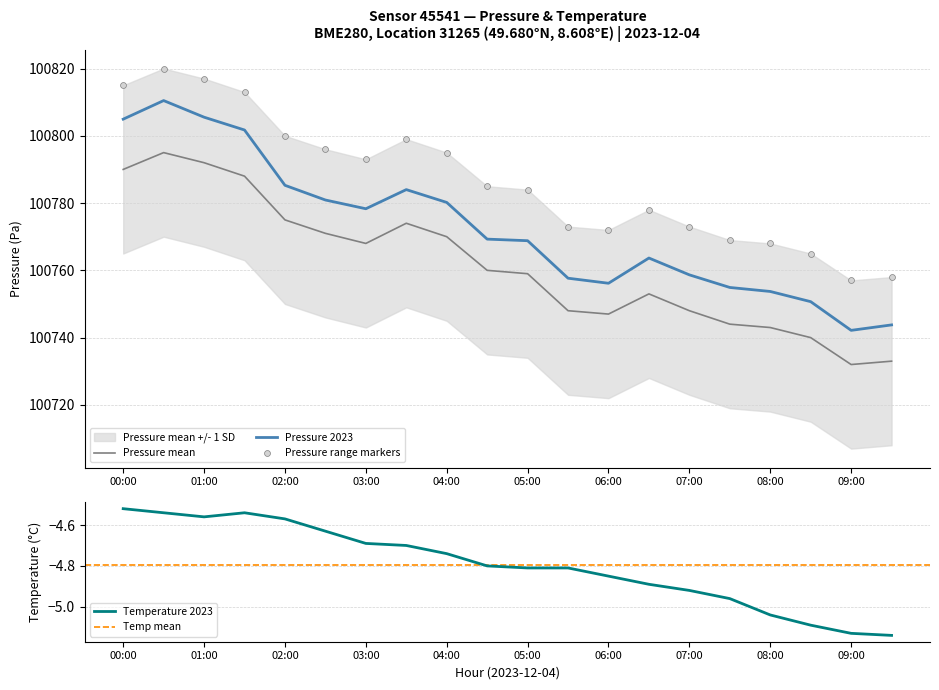

Which series has the largest Y range (max minus min)?

pressure